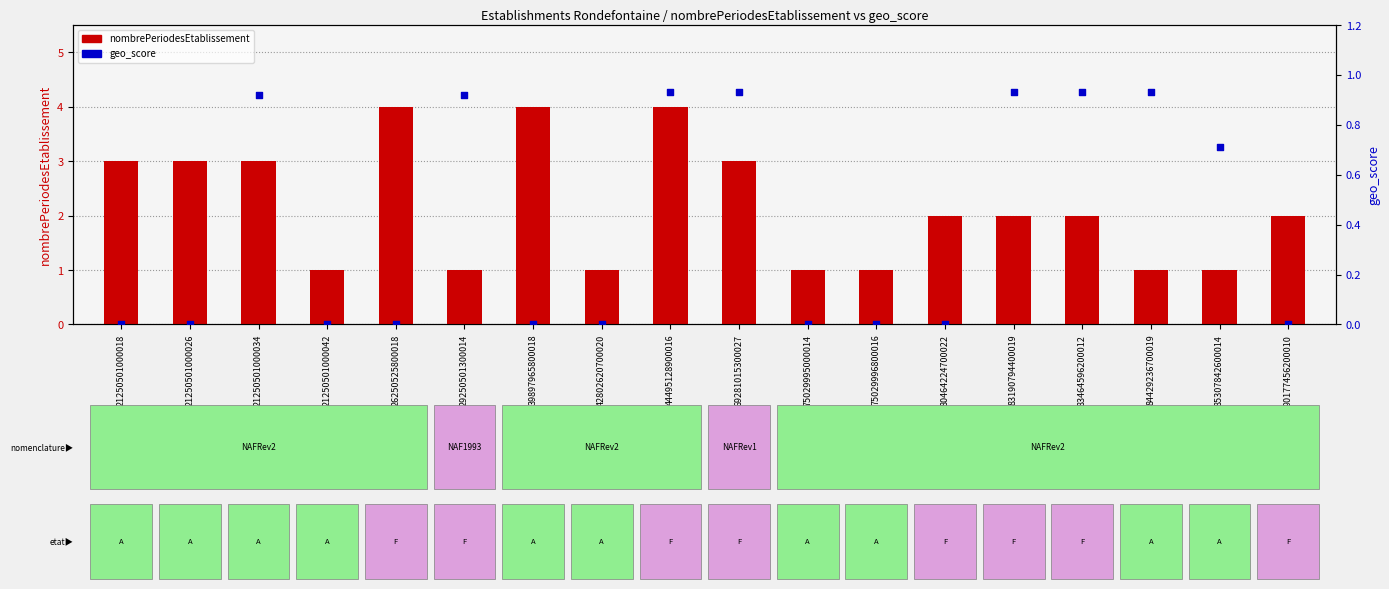

What is the total value across all series at 44495128900016?

4.9